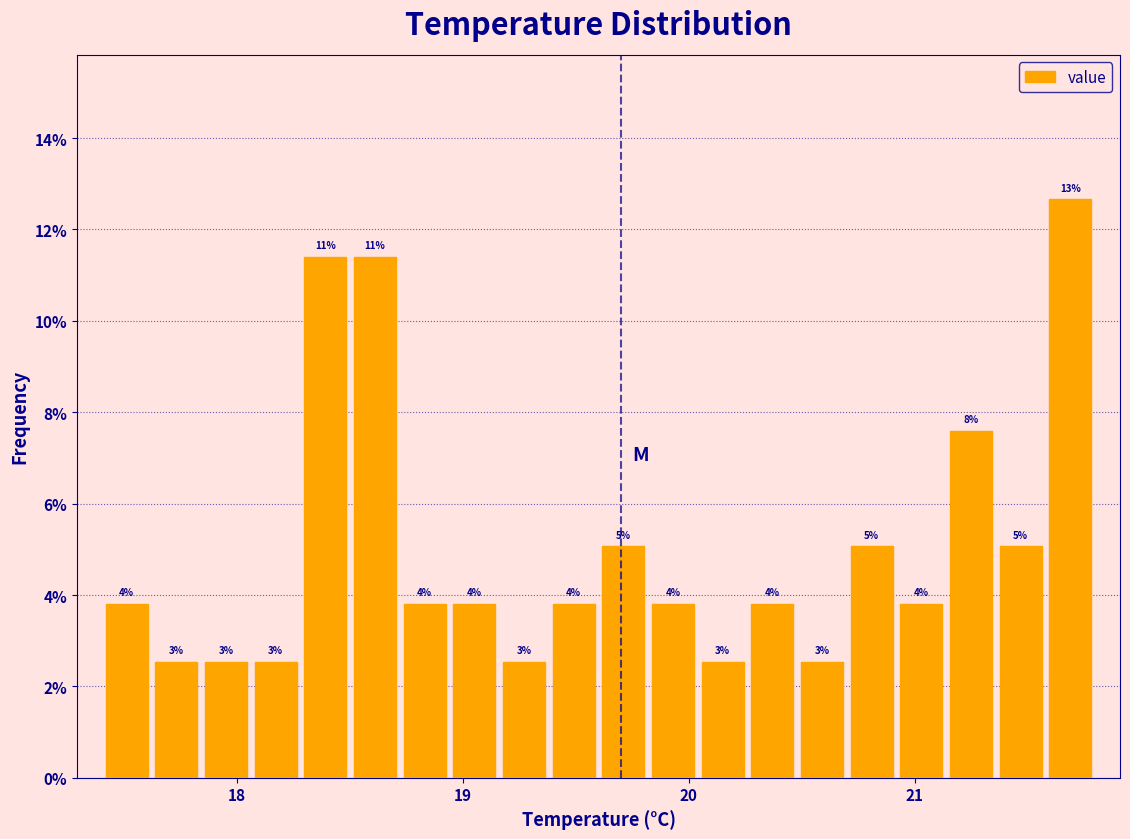

Read against the x-axis, roughly where is the centre of the tallest bar?

21.7